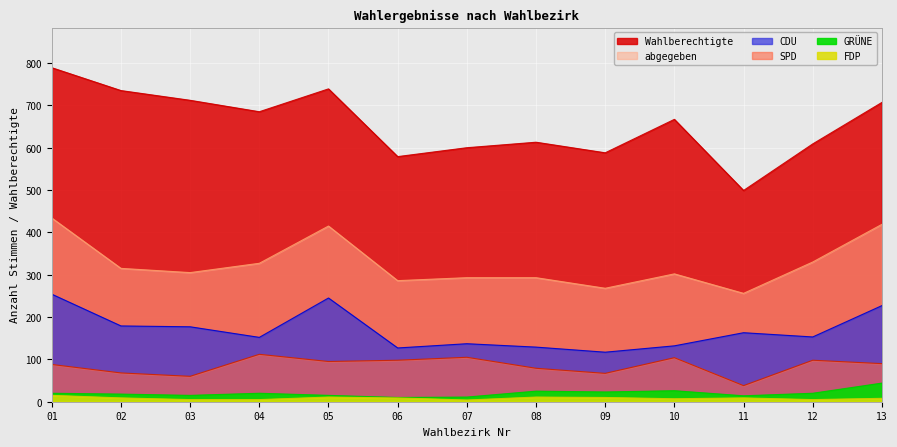

Rank the series by their maximum value, from highest to lowest.

Wahlberechtigte, abgegeben, CDU, SPD, GRÜNE, FDP